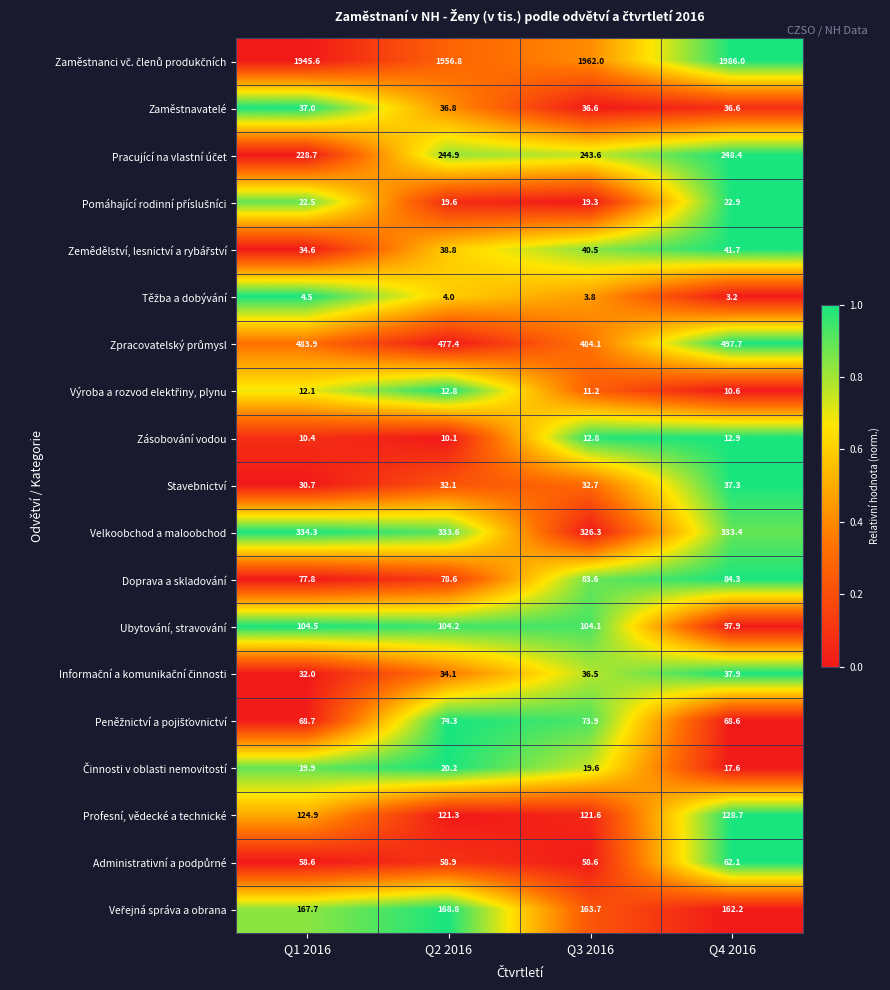

At which category is the sum across all series the highest?

Q4 2016